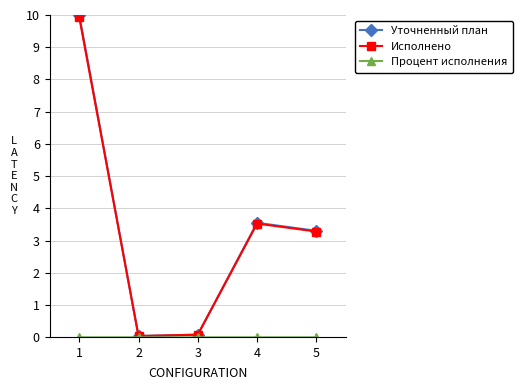

True or false: Уточненный план has more than 1 interior local peaks.

False